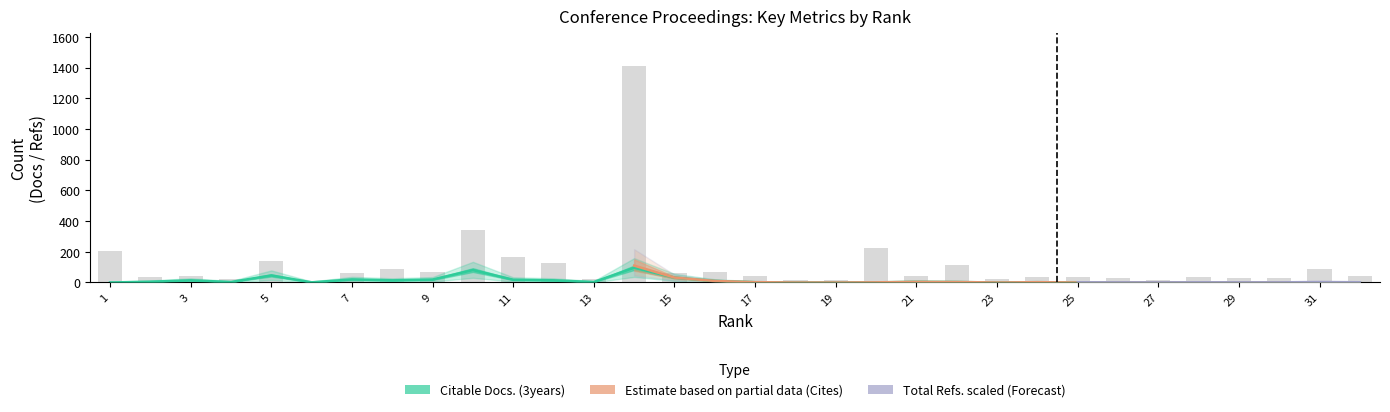

What is the difference between the Total Refs. values at 31 and 12?

45